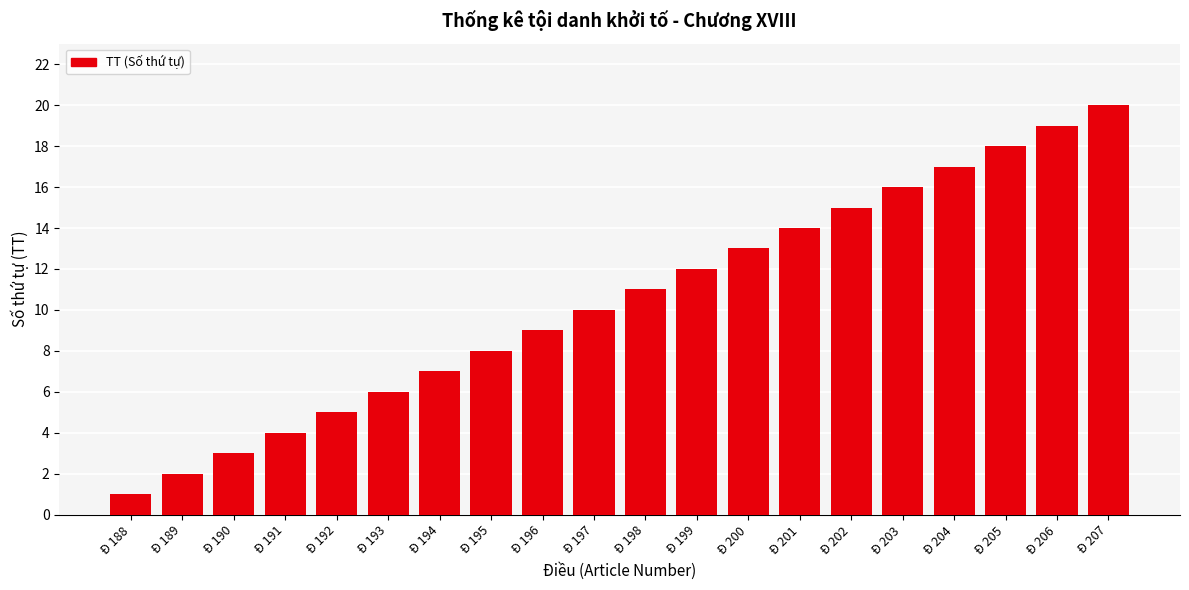

The value at Đ 205 is 18. True or false?

True